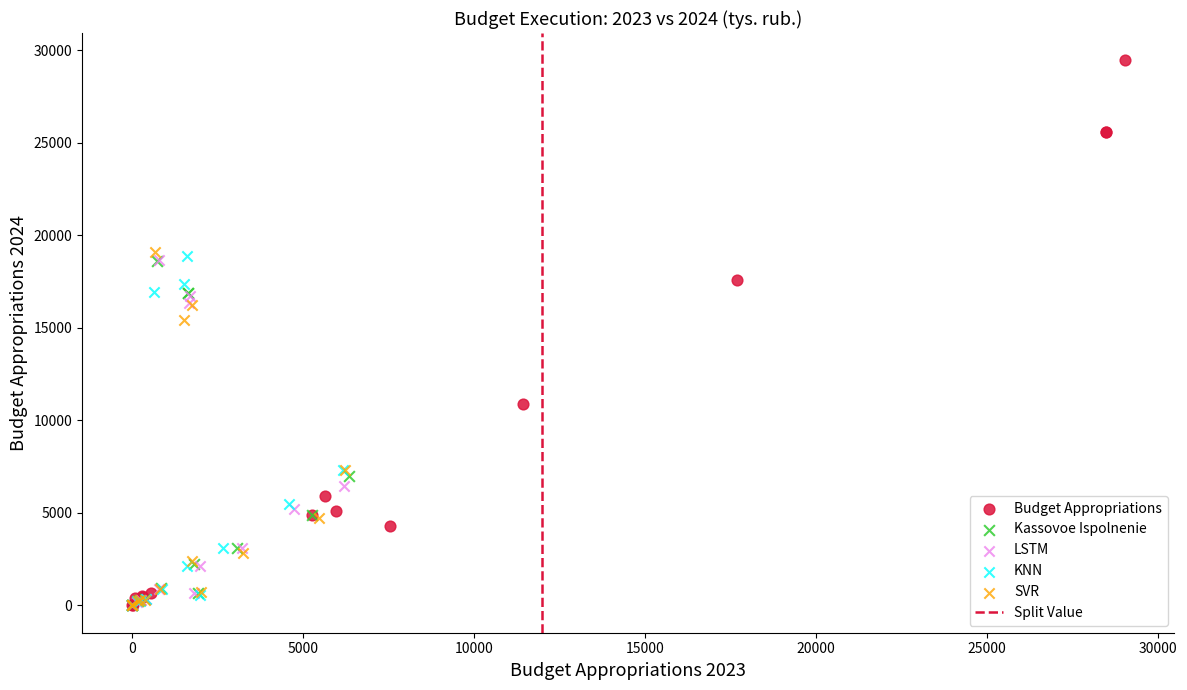

Which series has the widest spread of Y values?

Budget Appropriations